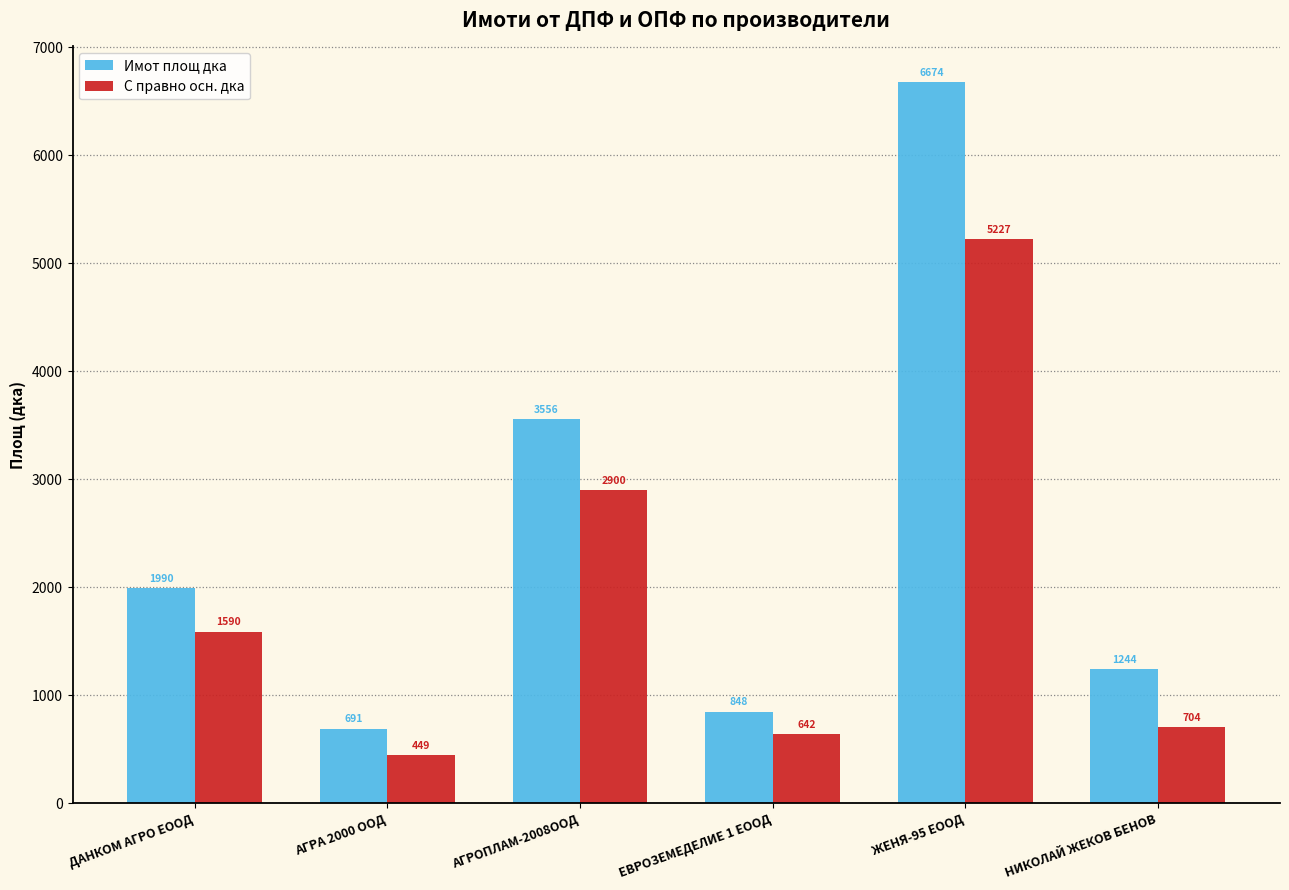

At which label is Имот площ дка closest to 3682?

АГРОПЛАМ-2008ООД